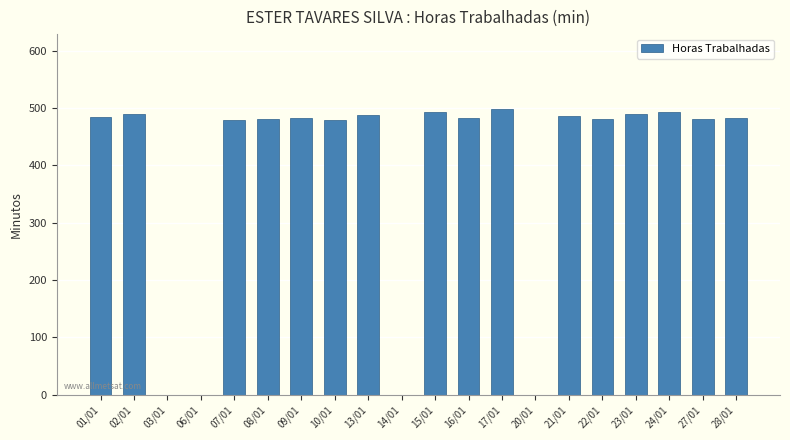

What is the greatest value displayed?

499